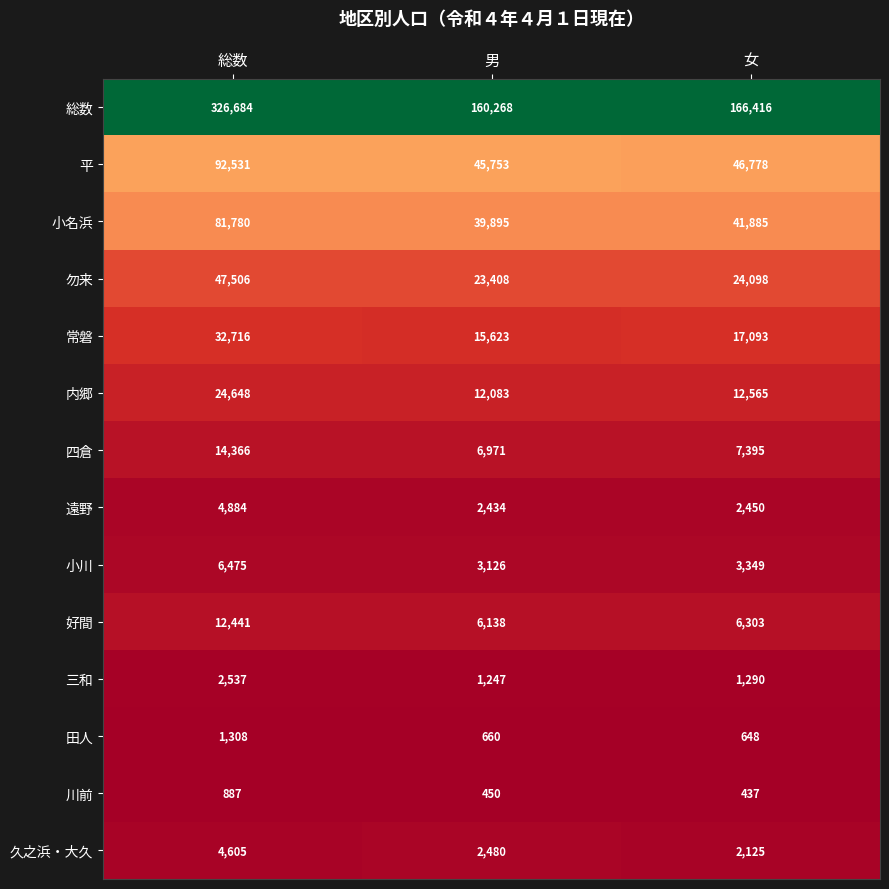

What is the total value across all series at 男?

320536